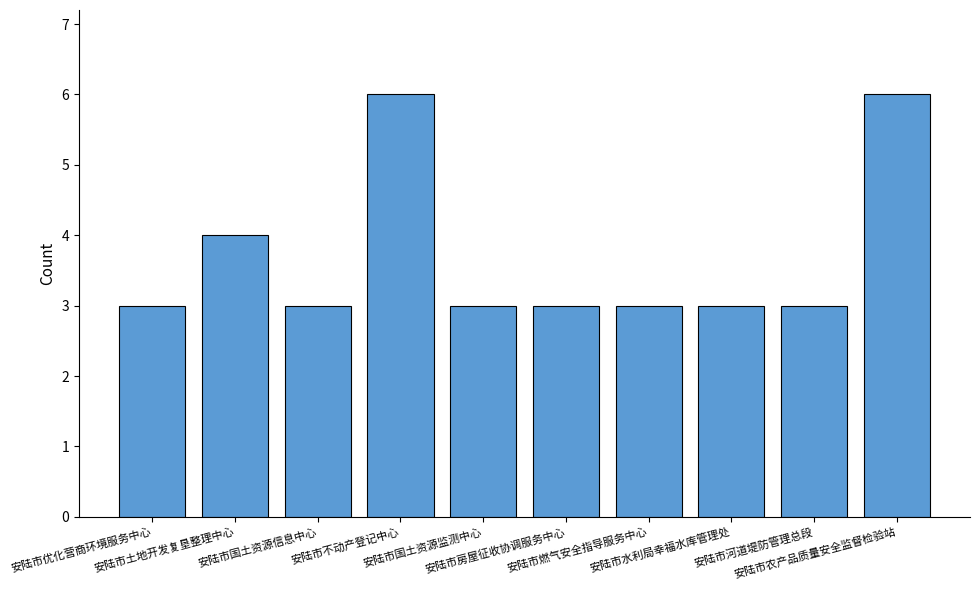

What is the average value?

4